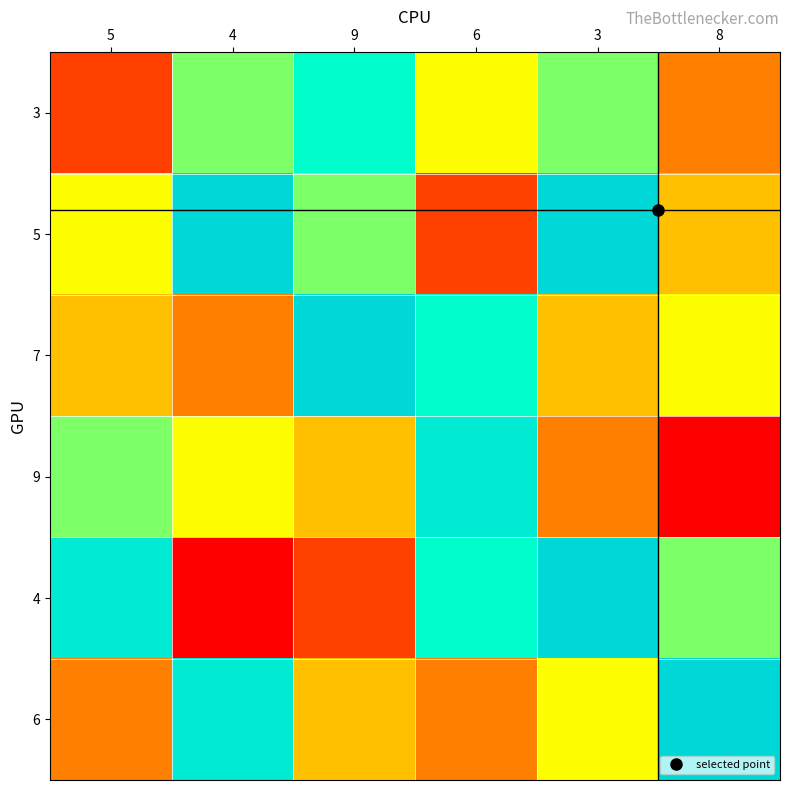

How many series are shown in this chart?

6